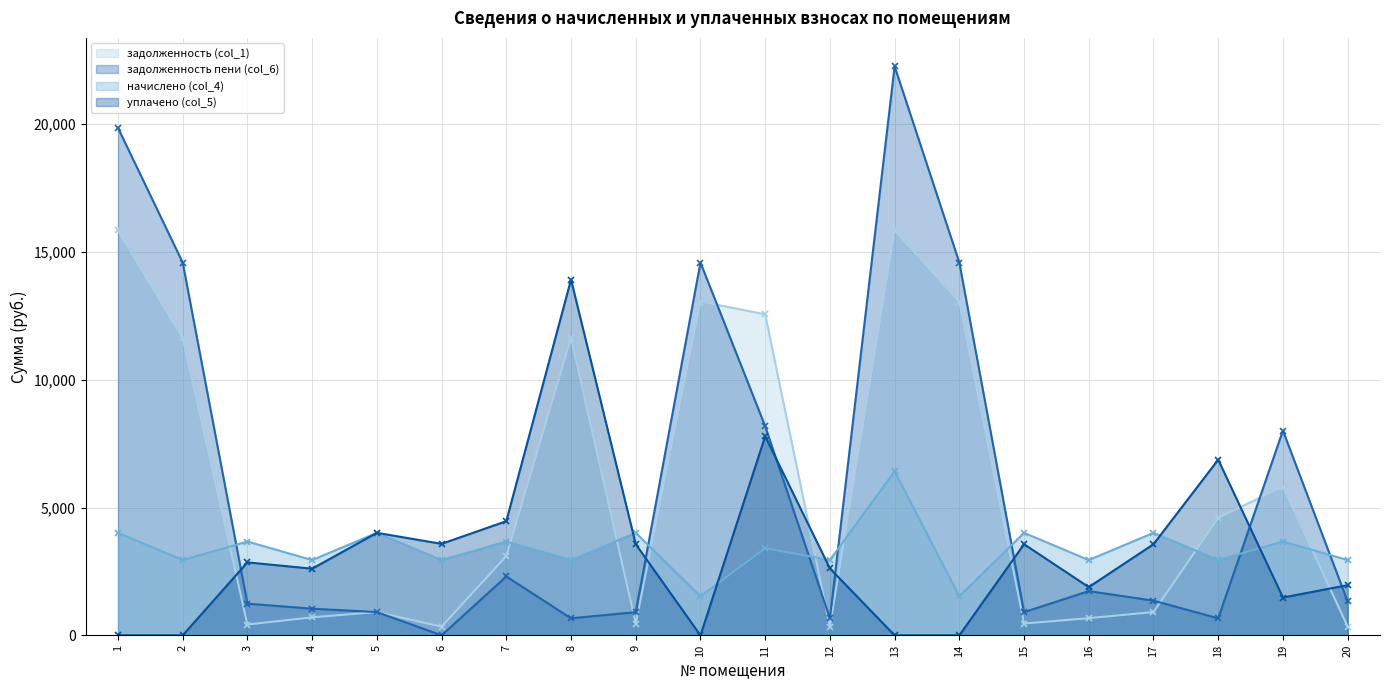

What is the value of the начислено (col_4) point at the 18th from the left?

2945.2